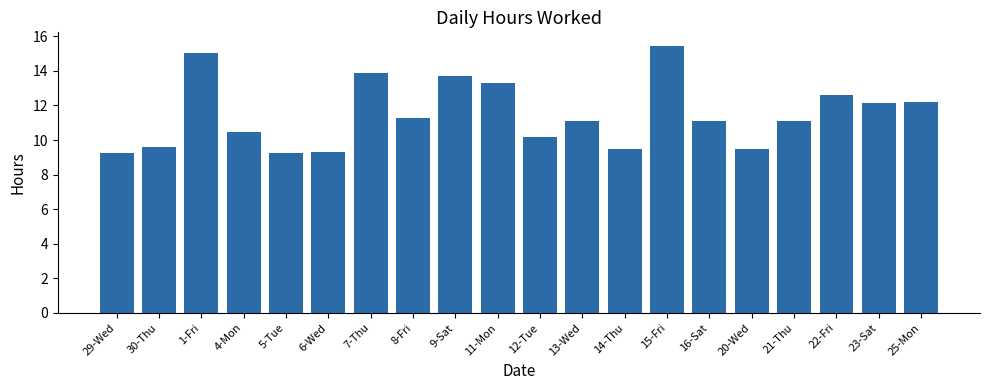

What is the difference between the second highest and minimum values?

5.8